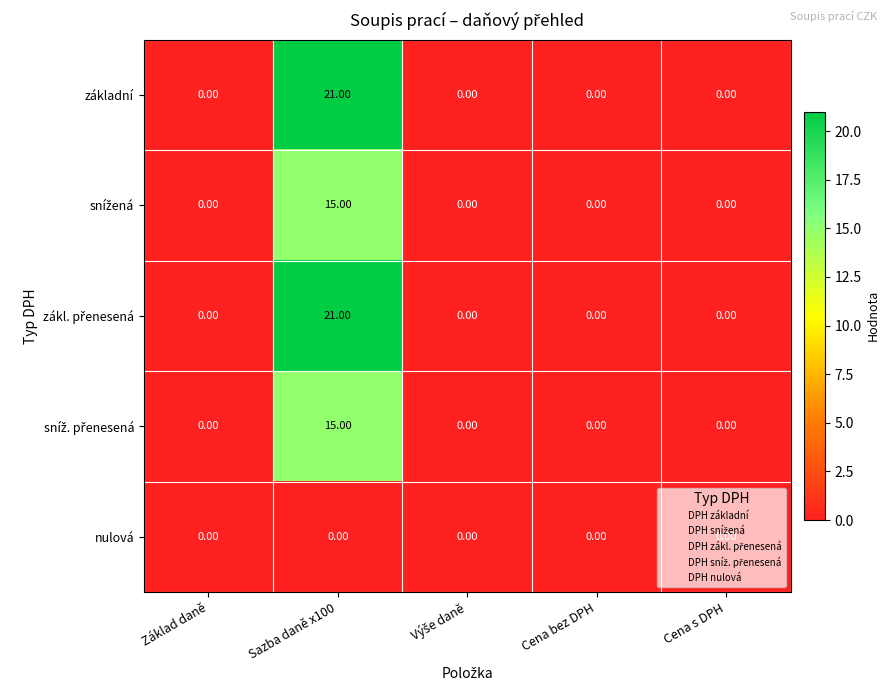

What is the total value across all series at Sazba daně x100?

72